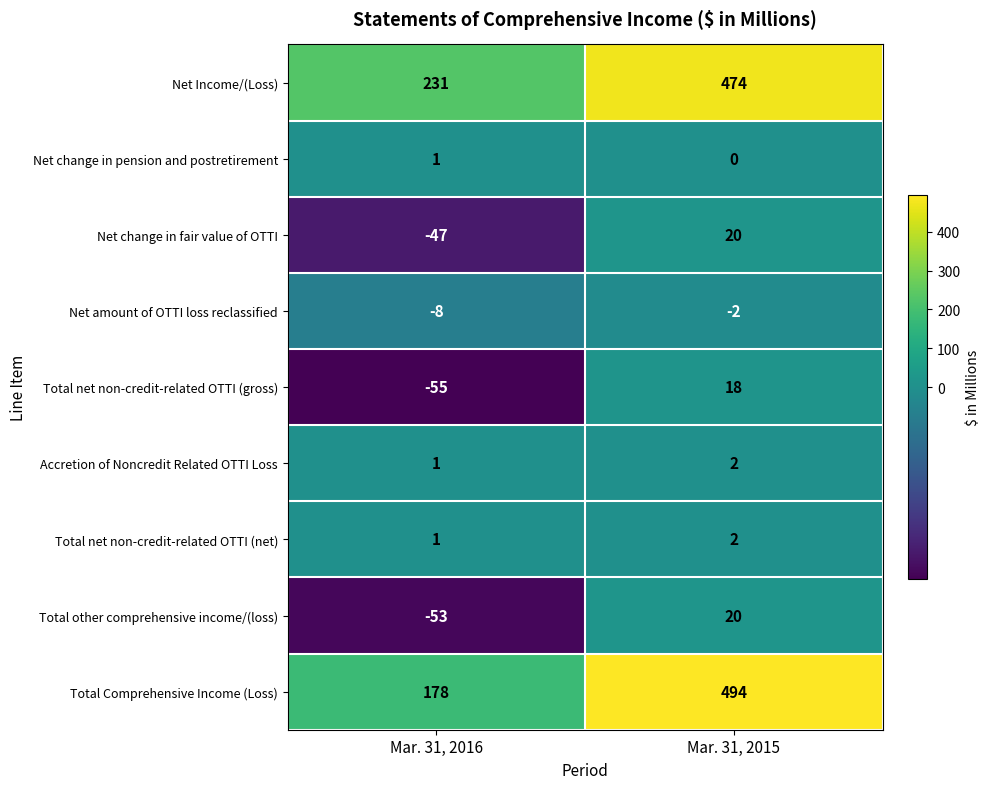

Reading right to left, what are all the values shown in this chart?

Net Income/(Loss): 474	231
Net change in pension and postretirement: 0	1
Net change in fair value of OTTI: 20	-47
Net amount of OTTI loss reclassified: -2	-8
Total net non-credit-related OTTI (gross): 18	-55
Accretion of Noncredit Related OTTI Loss: 2	1
Total net non-credit-related OTTI (net): 2	1
Total other comprehensive income/(loss): 20	-53
Total Comprehensive Income (Loss): 494	178